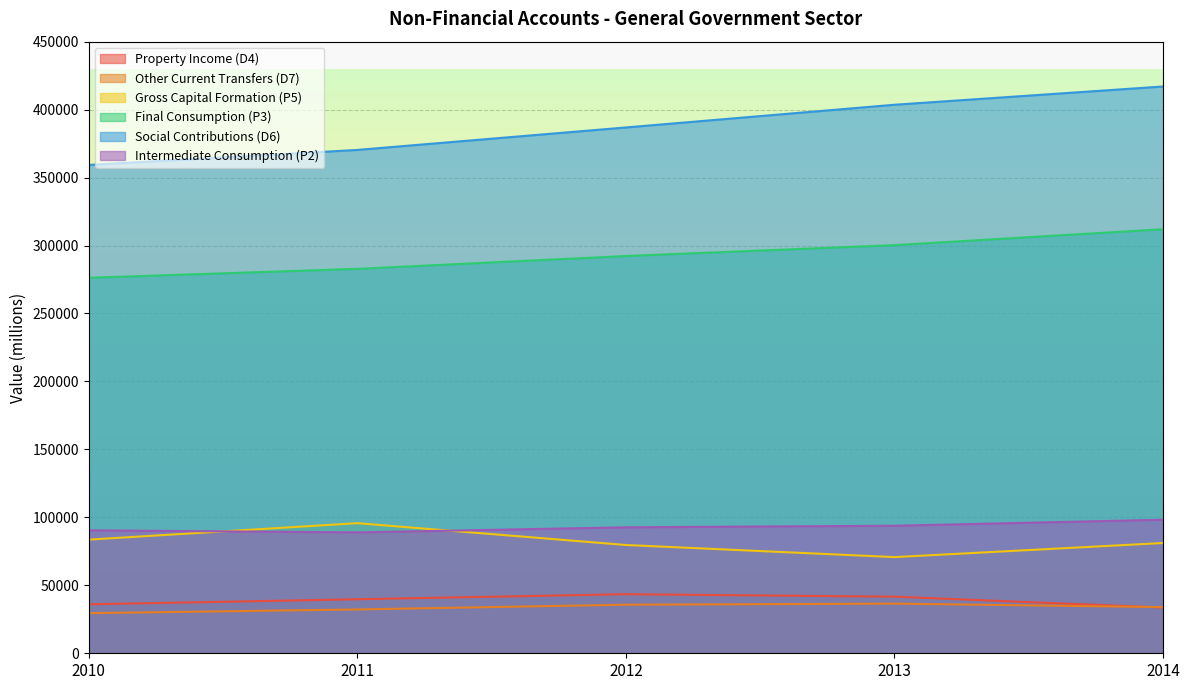

Which series has the largest total across all categories?

Social Contributions (D6)